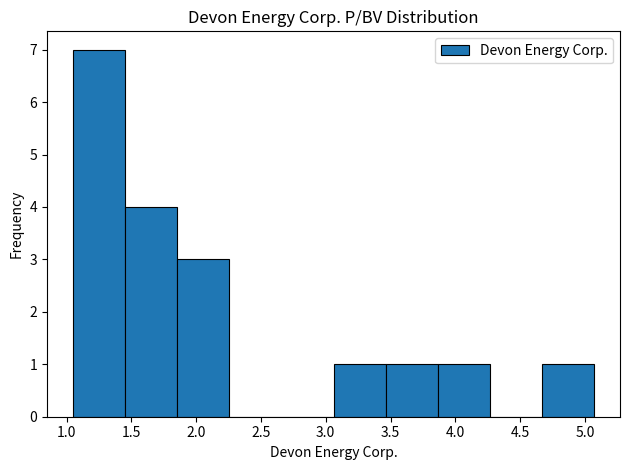

Reading left to right, transcribe this chart: for each bar, give the range it covers on the x-axis and its height. Neither the bar edges nor the heights are printed on the chart, so give them approximately, as read against the axes.

1.05 to 1.45: 7
1.45 to 1.85: 4
1.85 to 2.25: 3
2.25 to 2.65: 0
2.65 to 3.05: 0
3.05 to 3.45: 1
3.45 to 3.85: 1
3.85 to 4.25: 1
4.25 to 4.65: 0
4.65 to 5.05: 1